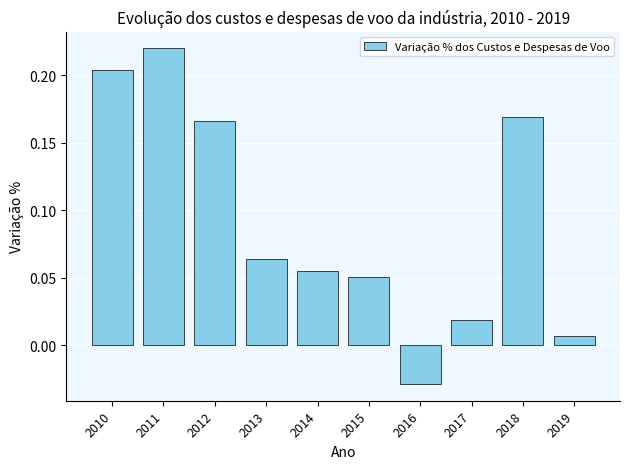

The value at 2010 is 0.3. True or false?

False